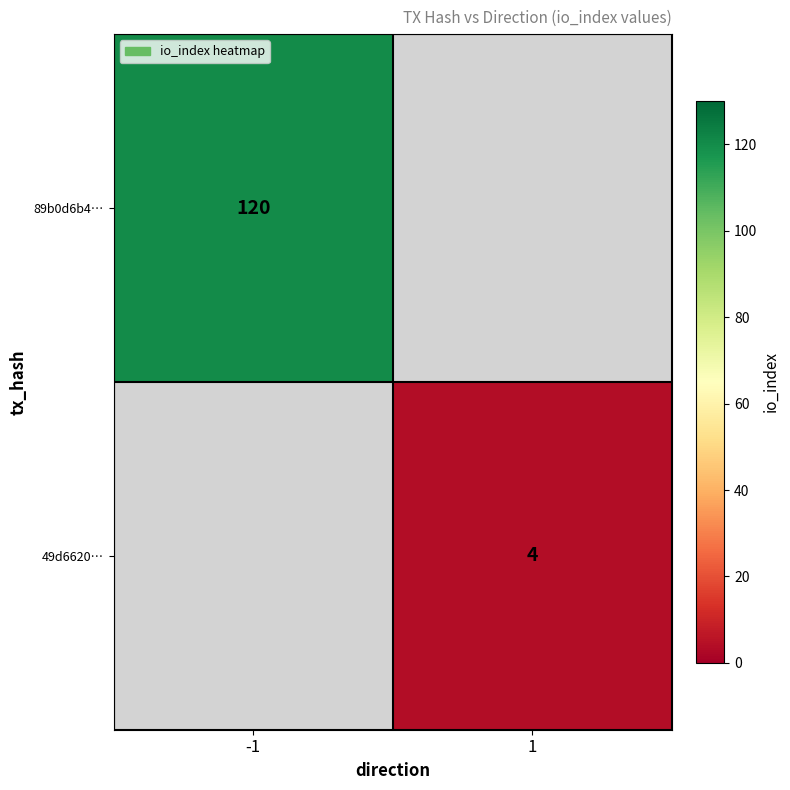

The value of 89b0d6b4… at -1 is 172. True or false?

False